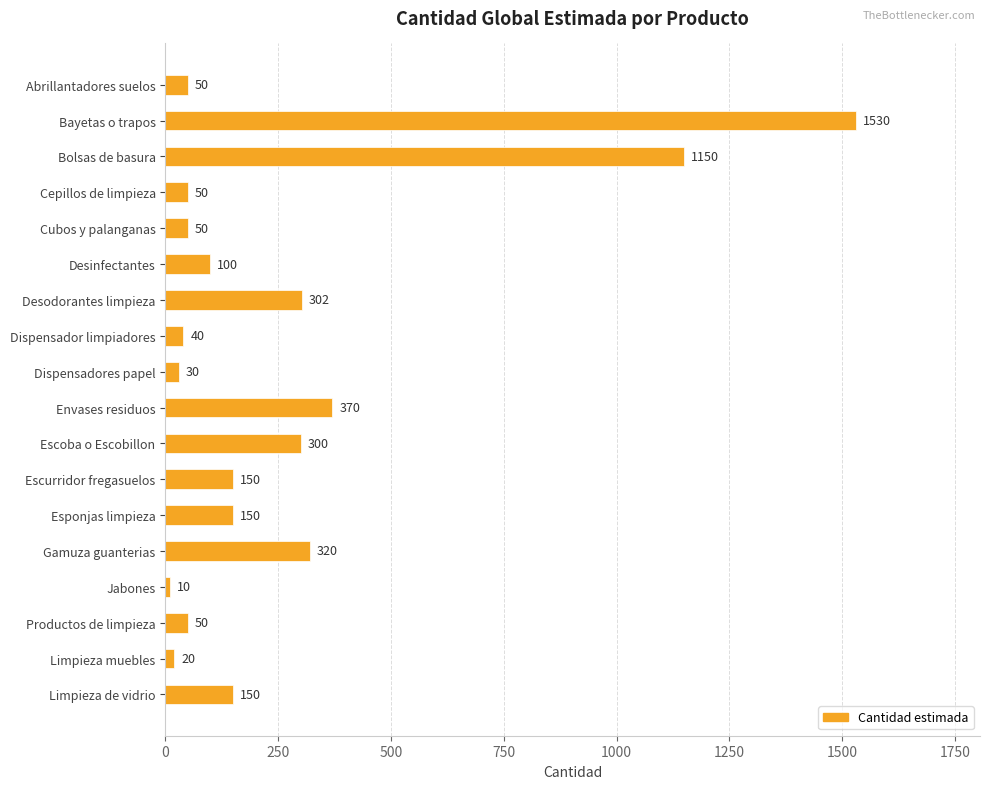

Does the chart contain any negative values?

No